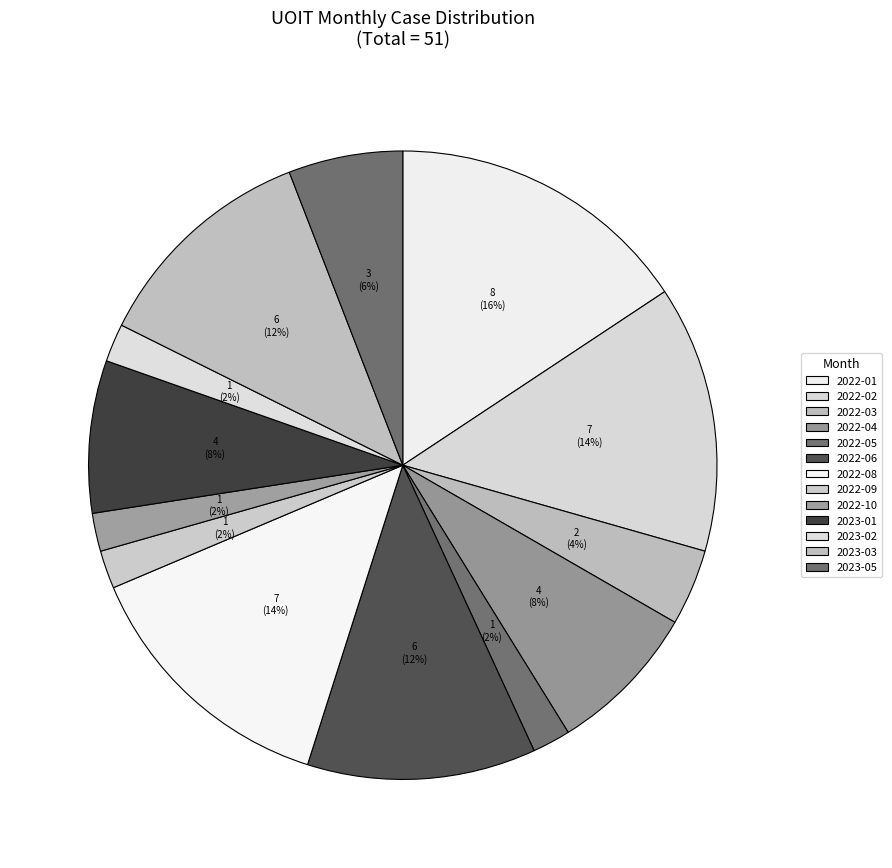

How many segments does this pie chart have?

13